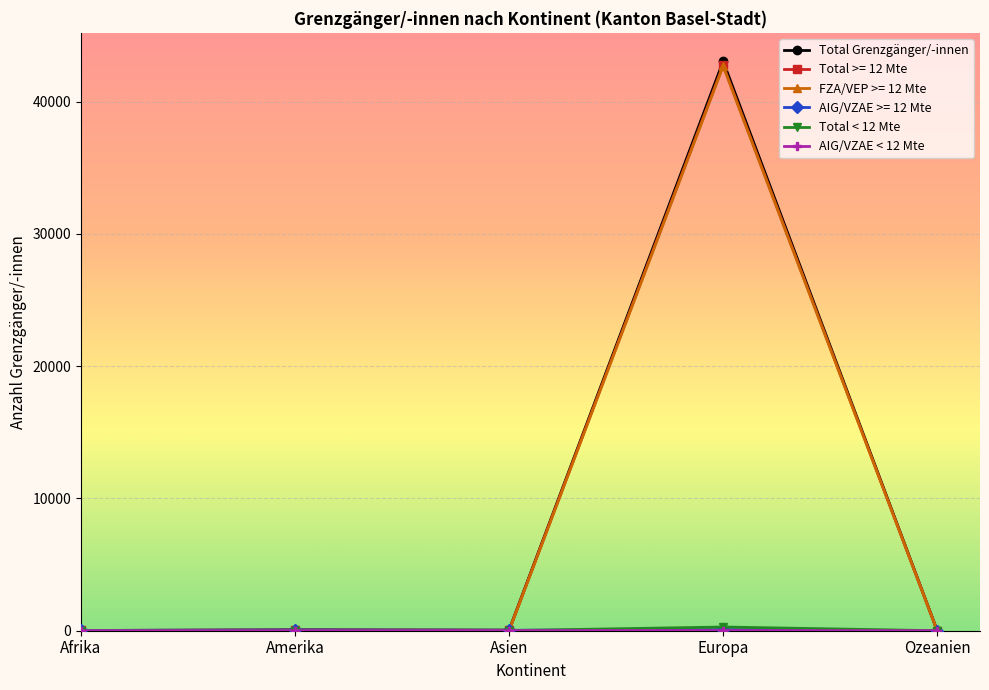

What is the label of the 5th point from the right?

Afrika